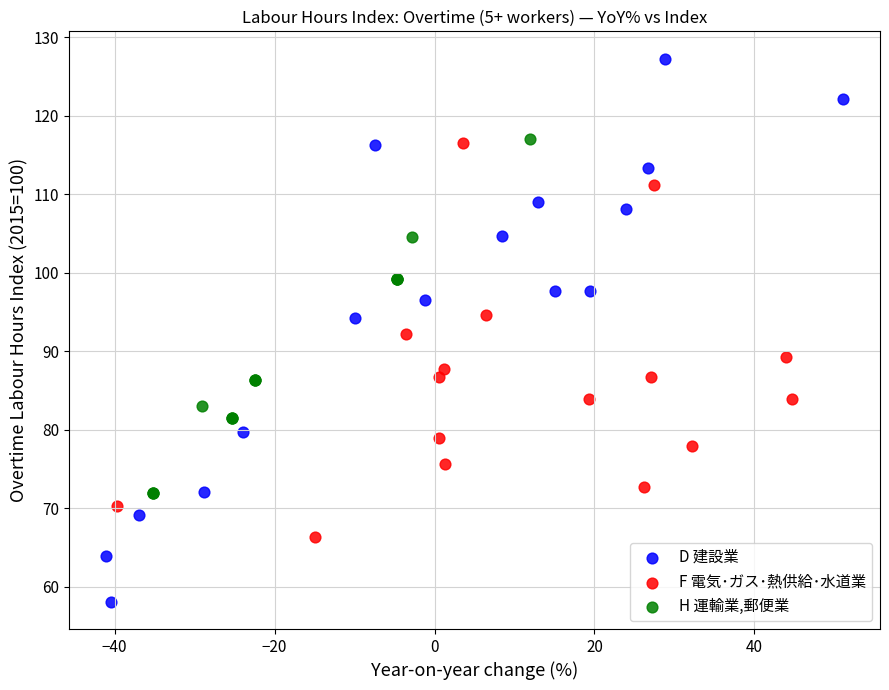

Which series has the widest spread of Y values?

D 建設業